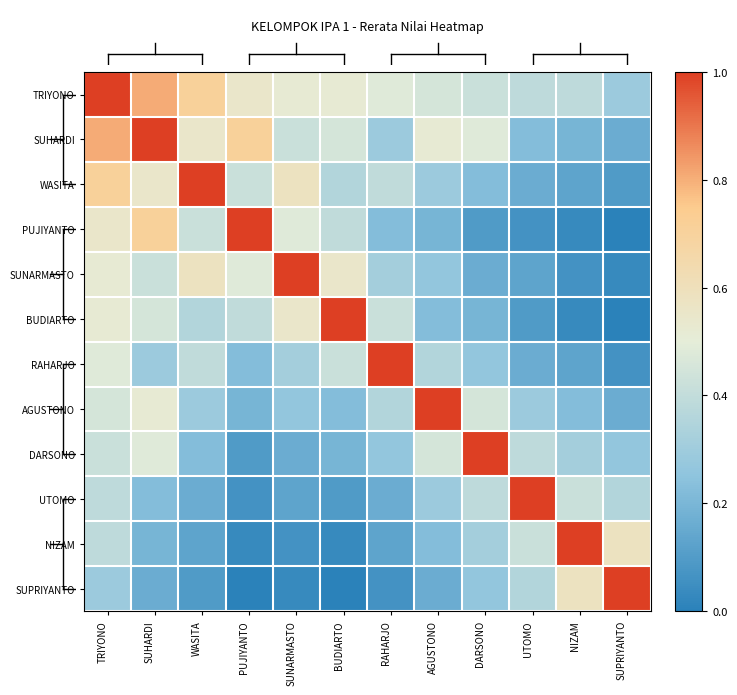

What is the spread (max minus min) of values at RAHARJO?

72.5